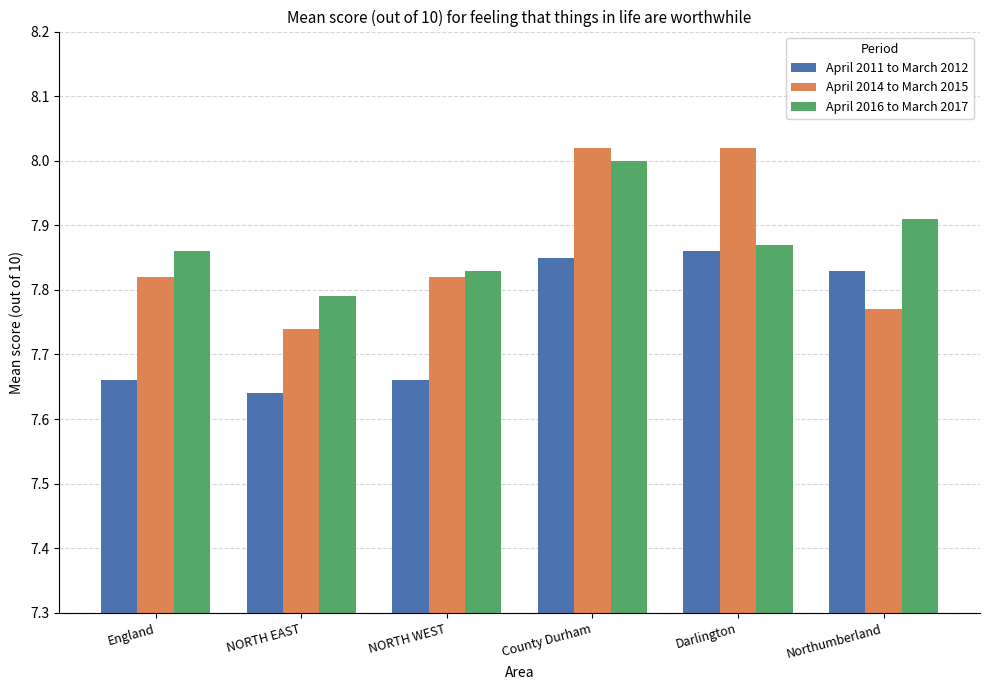

Which series changed the most between County Durham and Darlington?

April 2016 to March 2017